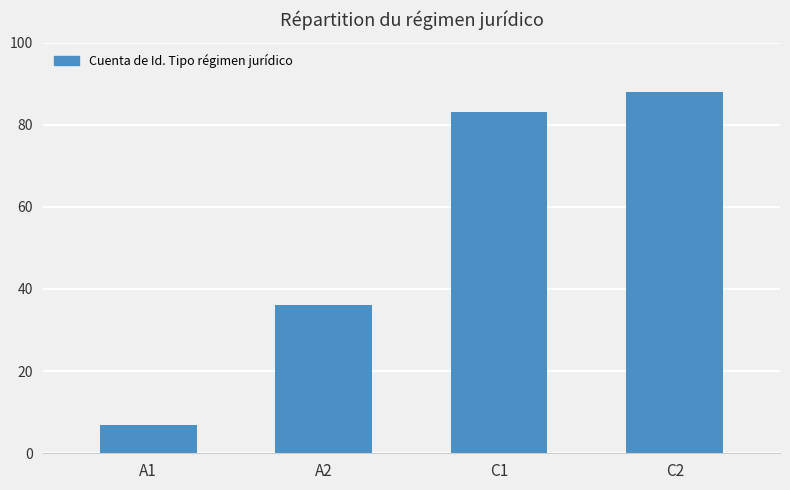

True or false: the data shows 83 at C1.

True